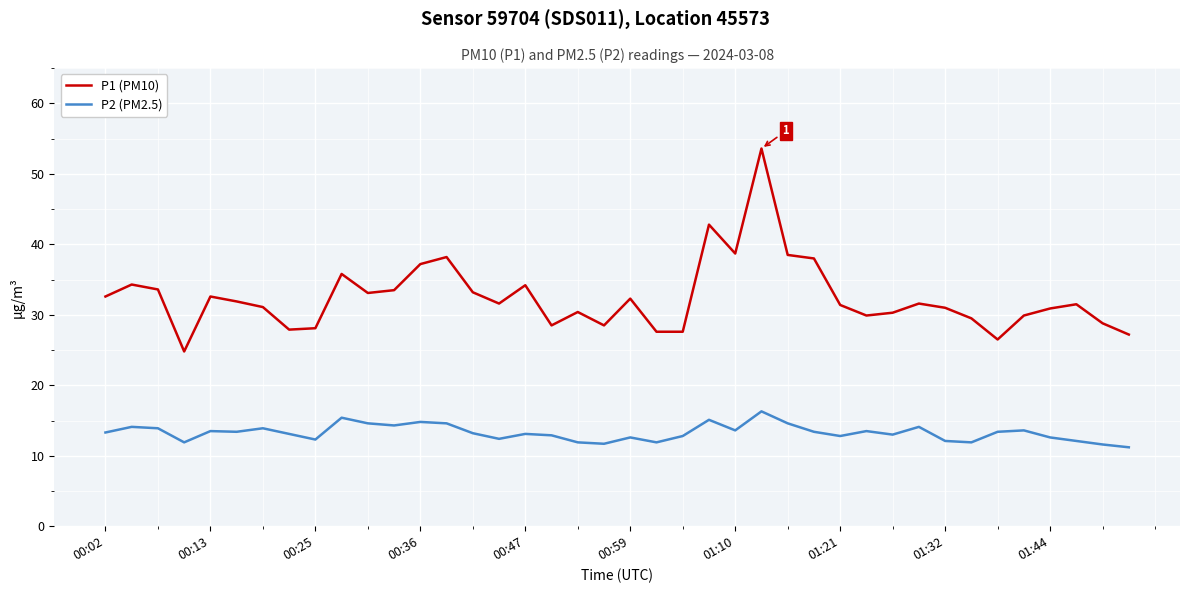

True or false: P1 (PM10) and P2 (PM2.5) intersect in this chart.

False